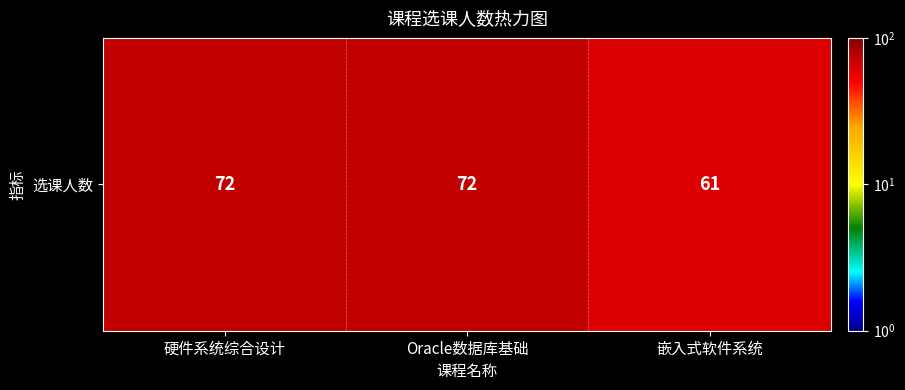

What is the difference between the maximum and minimum values?

11